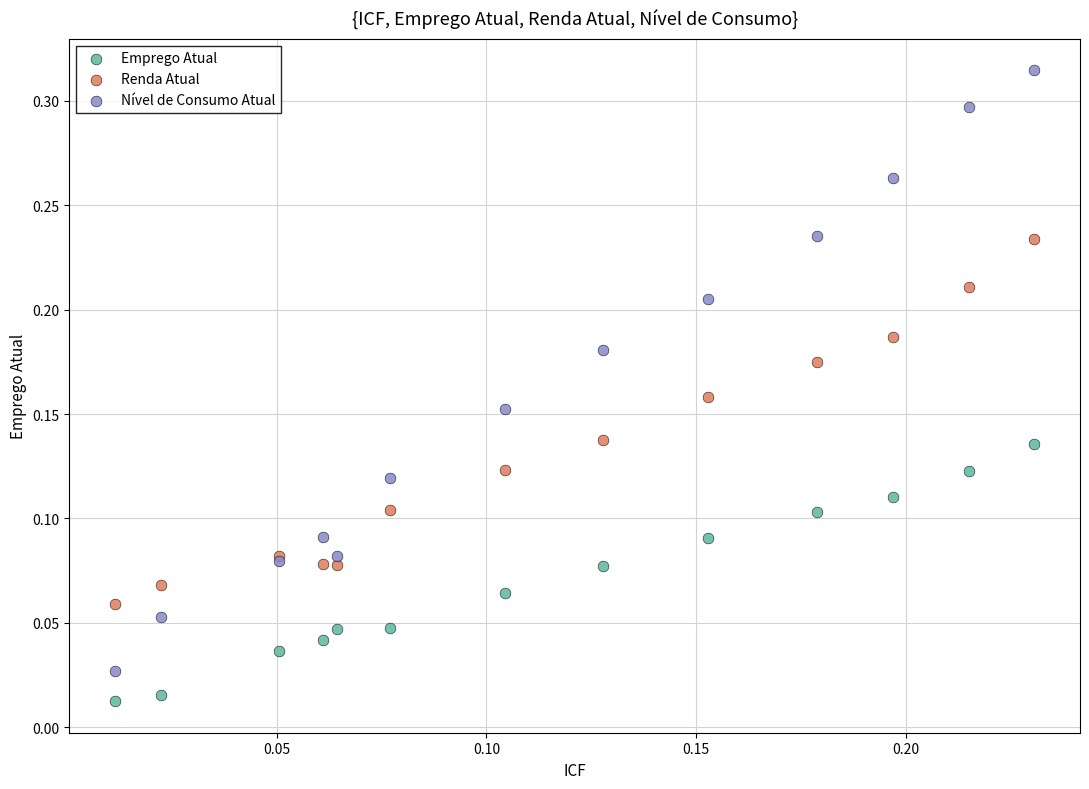

Which series has the largest Y range (max minus min)?

Nível de Consumo Atual